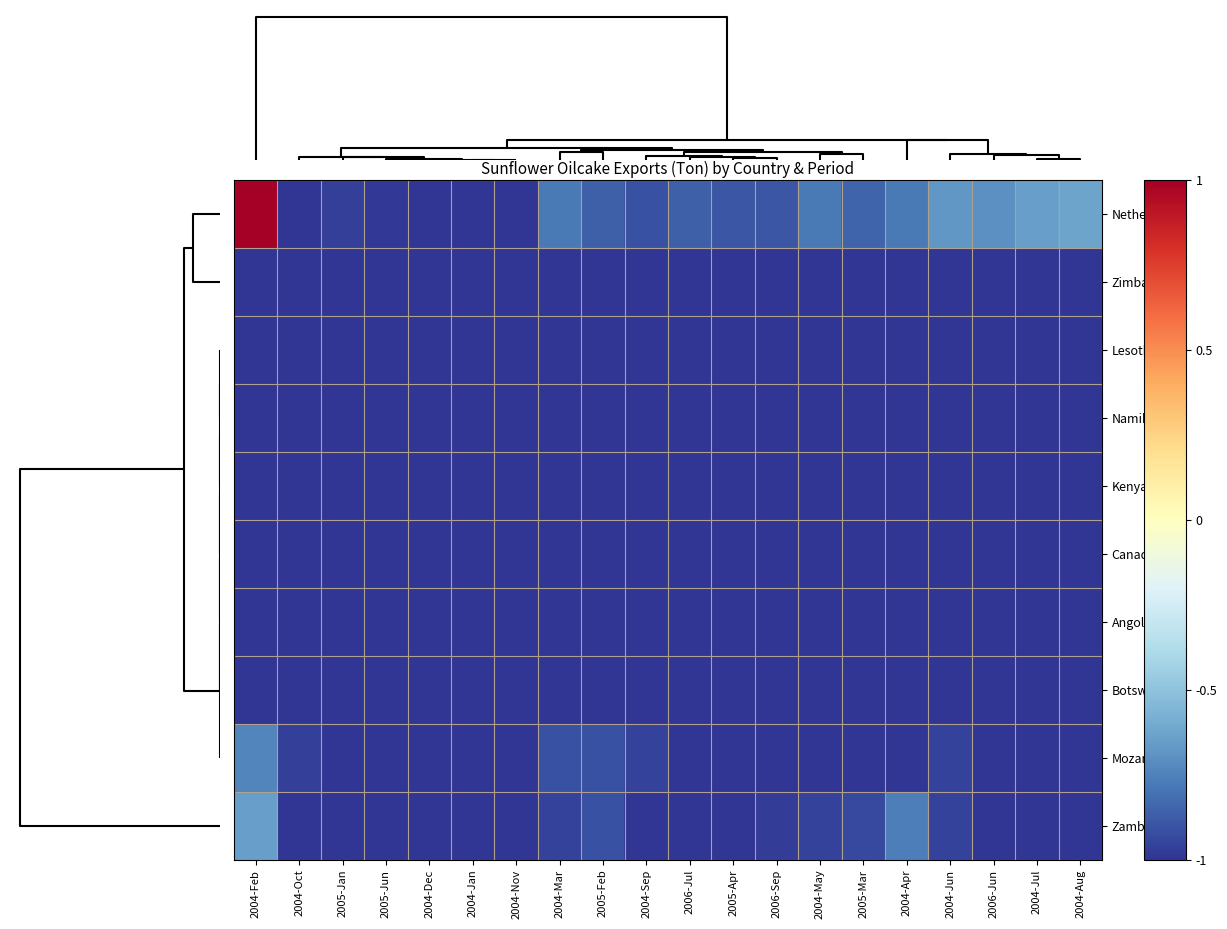

Reading left to right, list all the values displayed in this chart.

Netherlands: 2004-Feb=1.0	2004-Oct=-1.0	2005-Jan=-1.0	2005-Jun=-1.0	2004-Dec=-1.0	2004-Jan=-1.0	2004-Nov=-1.0	2004-Mar=-0.8	2005-Feb=-0.9	2004-Sep=-0.9	2006-Jul=-0.9	2005-Apr=-0.9	2006-Sep=-0.9	2004-May=-0.8	2005-Mar=-0.8	2004-Apr=-0.8	2004-Jun=-0.7	2006-Jun=-0.7	2004-Jul=-0.6	2004-Aug=-0.6
Zimbabwe: 2004-Feb=-1.0	2004-Oct=-1.0	2005-Jan=-1.0	2005-Jun=-1.0	2004-Dec=-1.0	2004-Jan=-1.0	2004-Nov=-1.0	2004-Mar=-1.0	2005-Feb=-1.0	2004-Sep=-1.0	2006-Jul=-1.0	2005-Apr=-1.0	2006-Sep=-1.0	2004-May=-1.0	2005-Mar=-1.0	2004-Apr=-1.0	2004-Jun=-1.0	2006-Jun=-1.0	2004-Jul=-1.0	2004-Aug=-1.0
Lesotho: 2004-Feb=-1.0	2004-Oct=-1.0	2005-Jan=-1.0	2005-Jun=-1.0	2004-Dec=-1.0	2004-Jan=-1.0	2004-Nov=-1.0	2004-Mar=-1.0	2005-Feb=-1.0	2004-Sep=-1.0	2006-Jul=-1.0	2005-Apr=-1.0	2006-Sep=-1.0	2004-May=-1.0	2005-Mar=-1.0	2004-Apr=-1.0	2004-Jun=-1.0	2006-Jun=-1.0	2004-Jul=-1.0	2004-Aug=-1.0
Namibia: 2004-Feb=-1.0	2004-Oct=-1.0	2005-Jan=-1.0	2005-Jun=-1.0	2004-Dec=-1.0	2004-Jan=-1.0	2004-Nov=-1.0	2004-Mar=-1.0	2005-Feb=-1.0	2004-Sep=-1.0	2006-Jul=-1.0	2005-Apr=-1.0	2006-Sep=-1.0	2004-May=-1.0	2005-Mar=-1.0	2004-Apr=-1.0	2004-Jun=-1.0	2006-Jun=-1.0	2004-Jul=-1.0	2004-Aug=-1.0
Kenya: 2004-Feb=-1.0	2004-Oct=-1.0	2005-Jan=-1.0	2005-Jun=-1.0	2004-Dec=-1.0	2004-Jan=-1.0	2004-Nov=-1.0	2004-Mar=-1.0	2005-Feb=-1.0	2004-Sep=-1.0	2006-Jul=-1.0	2005-Apr=-1.0	2006-Sep=-1.0	2004-May=-1.0	2005-Mar=-1.0	2004-Apr=-1.0	2004-Jun=-1.0	2006-Jun=-1.0	2004-Jul=-1.0	2004-Aug=-1.0
Canada: 2004-Feb=-1.0	2004-Oct=-1.0	2005-Jan=-1.0	2005-Jun=-1.0	2004-Dec=-1.0	2004-Jan=-1.0	2004-Nov=-1.0	2004-Mar=-1.0	2005-Feb=-1.0	2004-Sep=-1.0	2006-Jul=-1.0	2005-Apr=-1.0	2006-Sep=-1.0	2004-May=-1.0	2005-Mar=-1.0	2004-Apr=-1.0	2004-Jun=-1.0	2006-Jun=-1.0	2004-Jul=-1.0	2004-Aug=-1.0
Angola: 2004-Feb=-1.0	2004-Oct=-1.0	2005-Jan=-1.0	2005-Jun=-1.0	2004-Dec=-1.0	2004-Jan=-1.0	2004-Nov=-1.0	2004-Mar=-1.0	2005-Feb=-1.0	2004-Sep=-1.0	2006-Jul=-1.0	2005-Apr=-1.0	2006-Sep=-1.0	2004-May=-1.0	2005-Mar=-1.0	2004-Apr=-1.0	2004-Jun=-1.0	2006-Jun=-1.0	2004-Jul=-1.0	2004-Aug=-1.0
Botswana: 2004-Feb=-1.0	2004-Oct=-1.0	2005-Jan=-1.0	2005-Jun=-1.0	2004-Dec=-1.0	2004-Jan=-1.0	2004-Nov=-1.0	2004-Mar=-1.0	2005-Feb=-1.0	2004-Sep=-1.0	2006-Jul=-1.0	2005-Apr=-1.0	2006-Sep=-1.0	2004-May=-1.0	2005-Mar=-1.0	2004-Apr=-1.0	2004-Jun=-1.0	2006-Jun=-1.0	2004-Jul=-1.0	2004-Aug=-1.0
Mozambique: 2004-Feb=-0.7	2004-Oct=-1.0	2005-Jan=-1.0	2005-Jun=-1.0	2004-Dec=-1.0	2004-Jan=-1.0	2004-Nov=-1.0	2004-Mar=-0.9	2005-Feb=-0.9	2004-Sep=-1.0	2006-Jul=-1.0	2005-Apr=-1.0	2006-Sep=-1.0	2004-May=-1.0	2005-Mar=-1.0	2004-Apr=-1.0	2004-Jun=-1.0	2006-Jun=-1.0	2004-Jul=-1.0	2004-Aug=-1.0
Zambia: 2004-Feb=-0.6	2004-Oct=-1.0	2005-Jan=-1.0	2005-Jun=-1.0	2004-Dec=-1.0	2004-Jan=-1.0	2004-Nov=-1.0	2004-Mar=-1.0	2005-Feb=-0.9	2004-Sep=-1.0	2006-Jul=-1.0	2005-Apr=-1.0	2006-Sep=-1.0	2004-May=-1.0	2005-Mar=-0.9	2004-Apr=-0.8	2004-Jun=-1.0	2006-Jun=-1.0	2004-Jul=-1.0	2004-Aug=-1.0